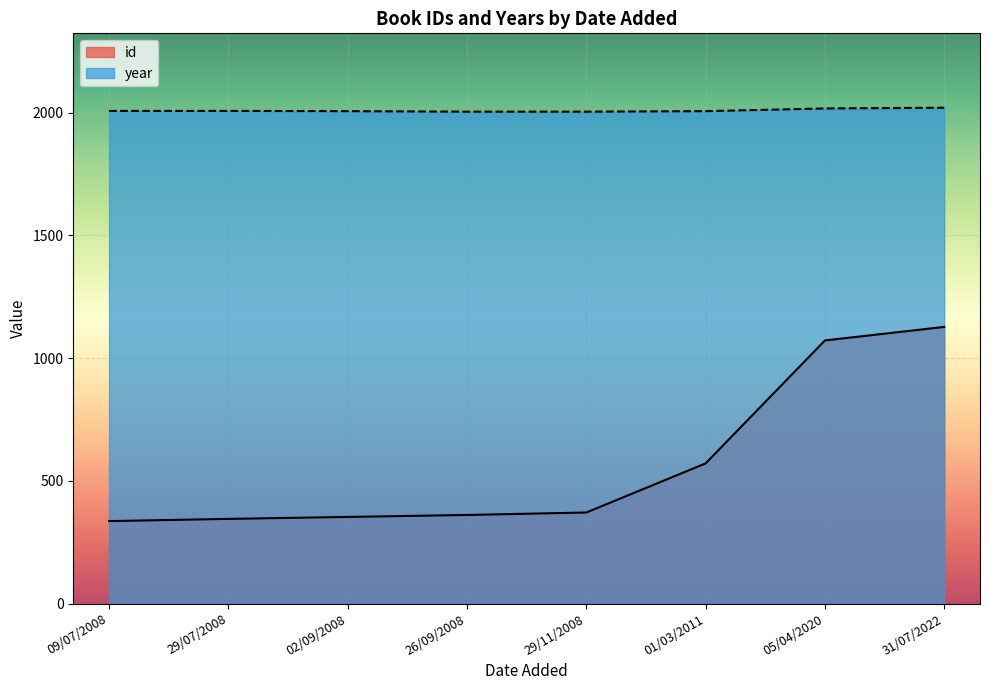

What is the approximate value of year at 29/07/2008?

2007